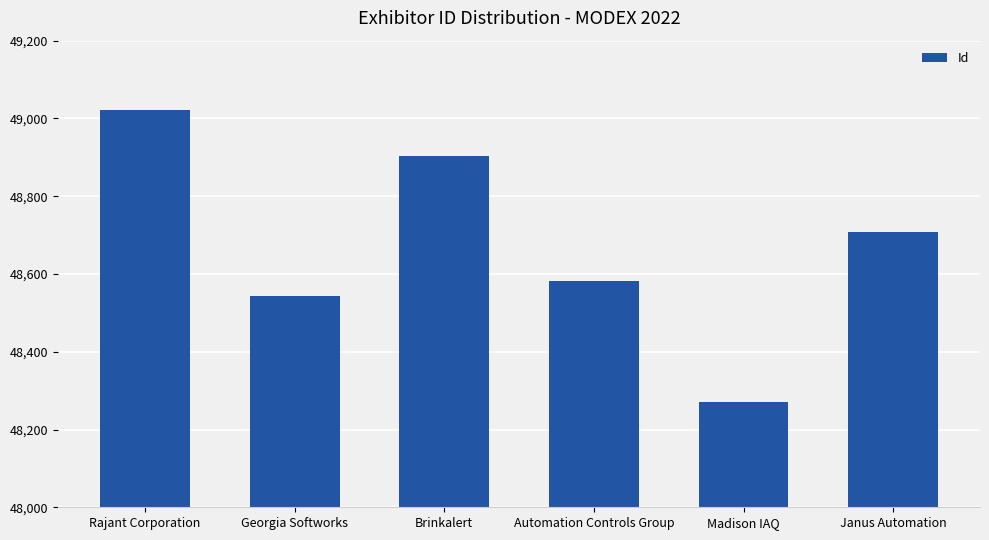

Which category has the lowest value across all series?

Madison IAQ